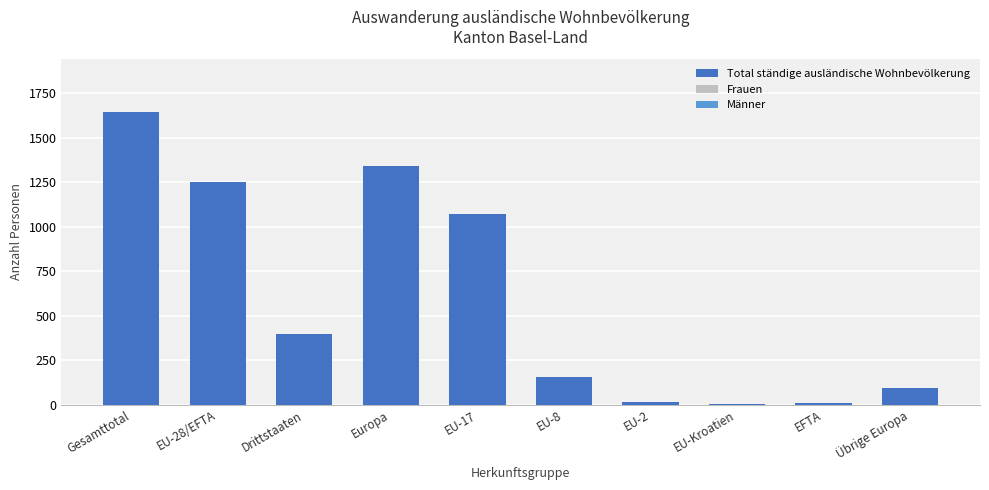

What is the maximum value shown in the chart?

1646